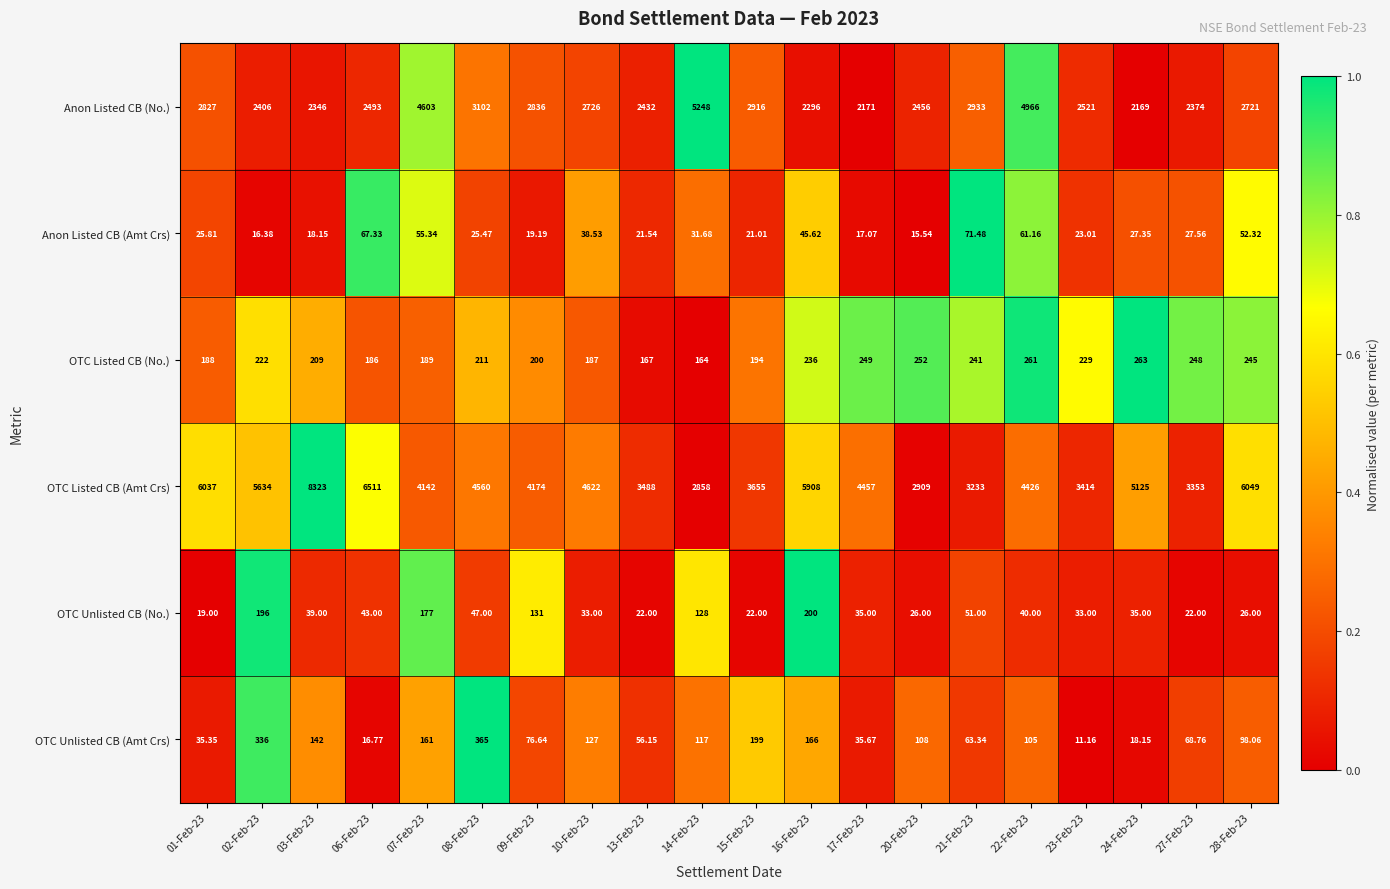

What is the spread (max minus min) of values at 27-Feb-23?

3331.0